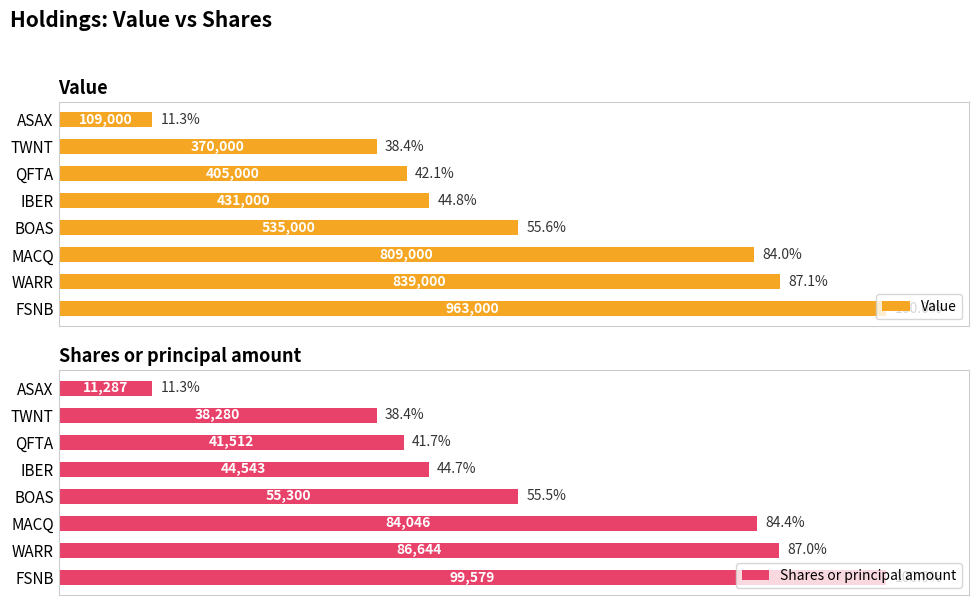

At which label does Value reach its minimum?

ASAX